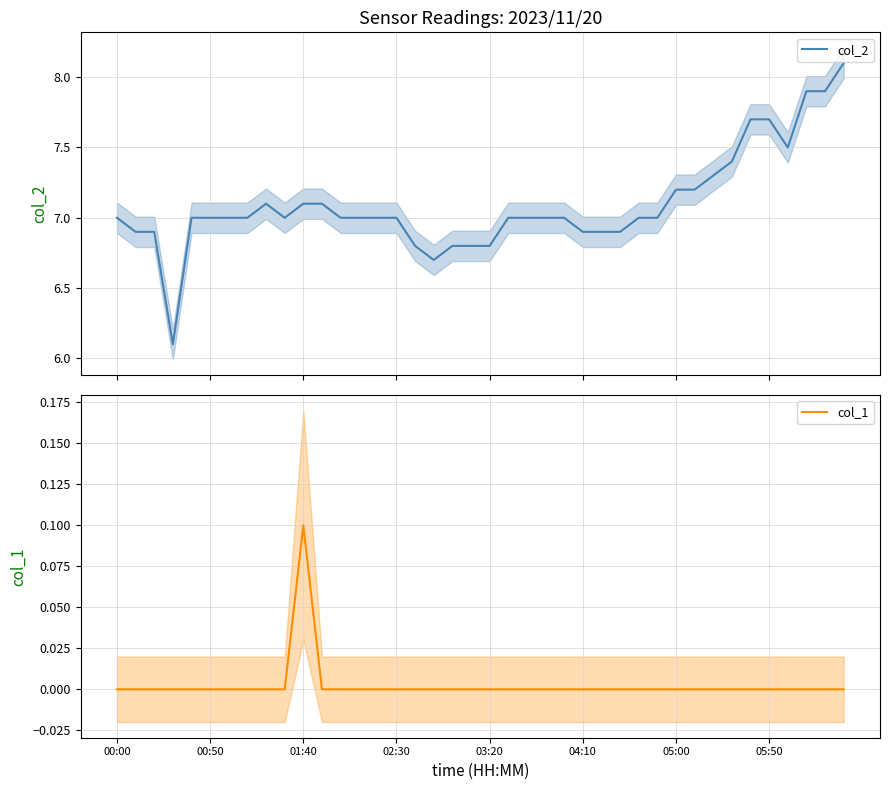

Does the chart display data point markers on the line(s)?

No